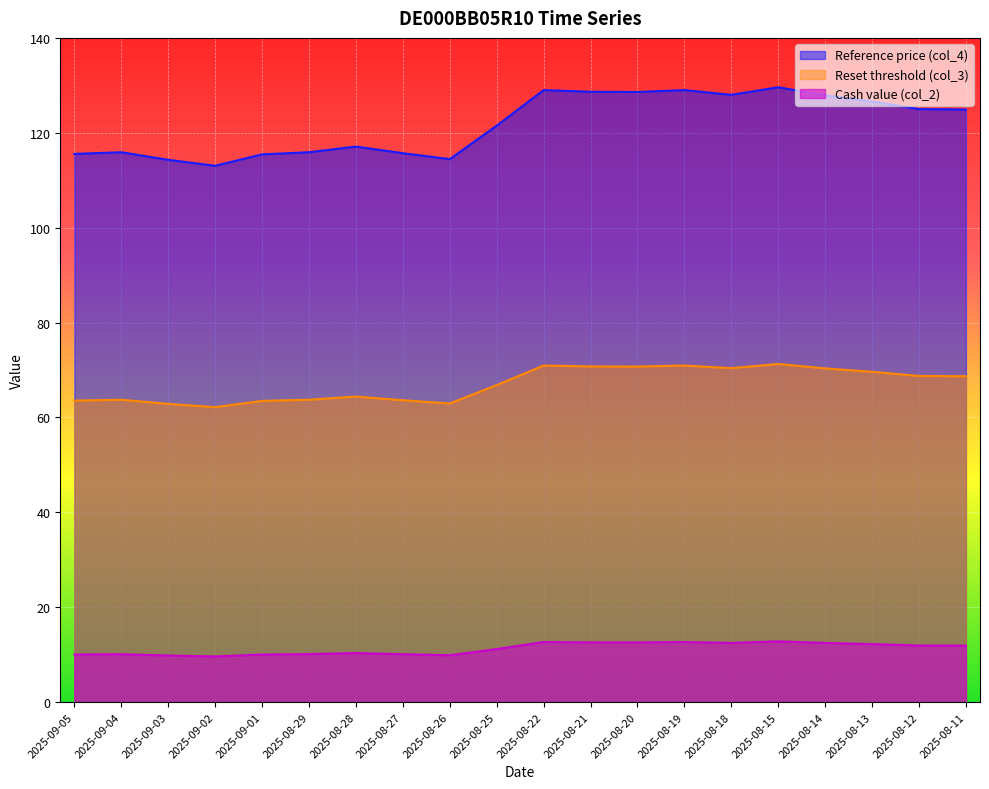

Which category has the highest value across all series?

2025-08-15